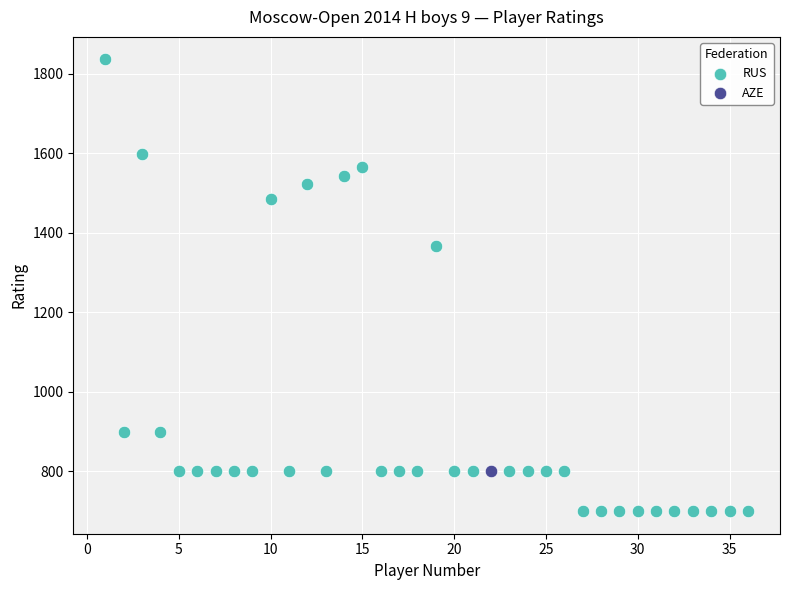

What are all the series names shown in the legend?

RUS, AZE